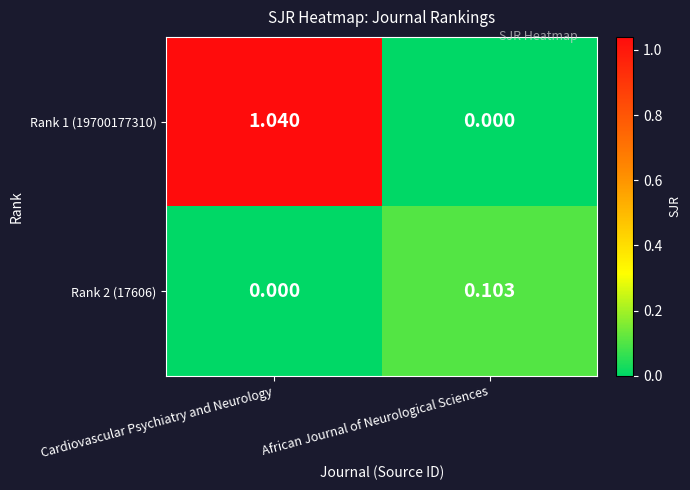

Is the value of Rank 1 (19700177310) at Cardiovascular Psychiatry and Neurology greater than the value of Rank 2 (17606) at Cardiovascular Psychiatry and Neurology?

Yes